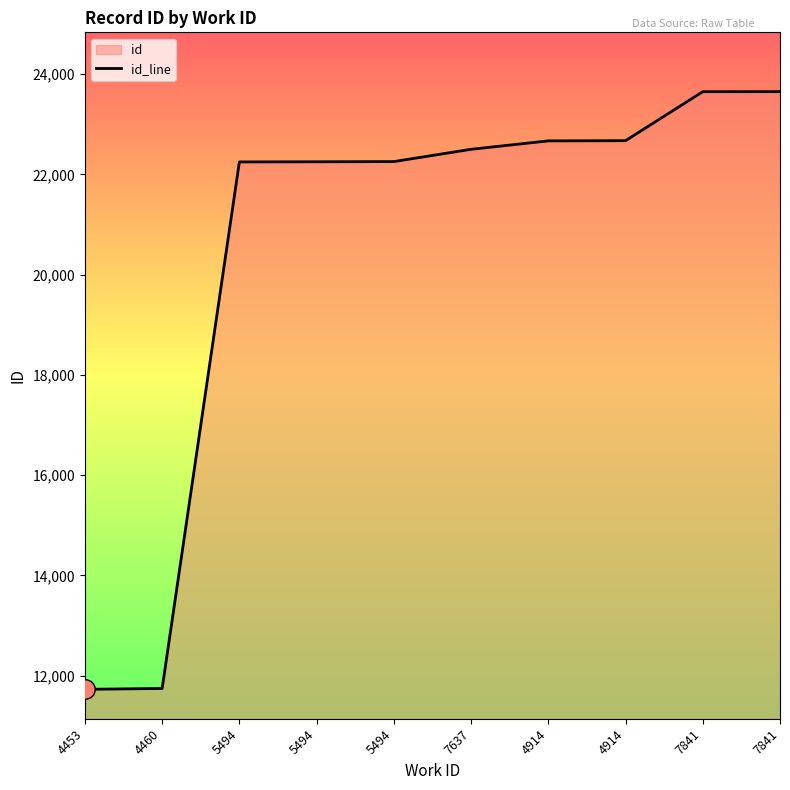

What is the greatest value displayed?

23649